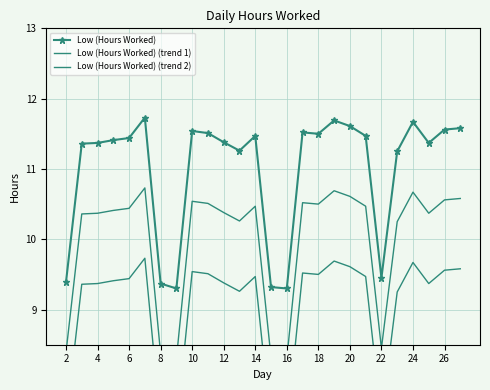

What is the maximum value for Low (Hours Worked) (trend 1)?

10.7